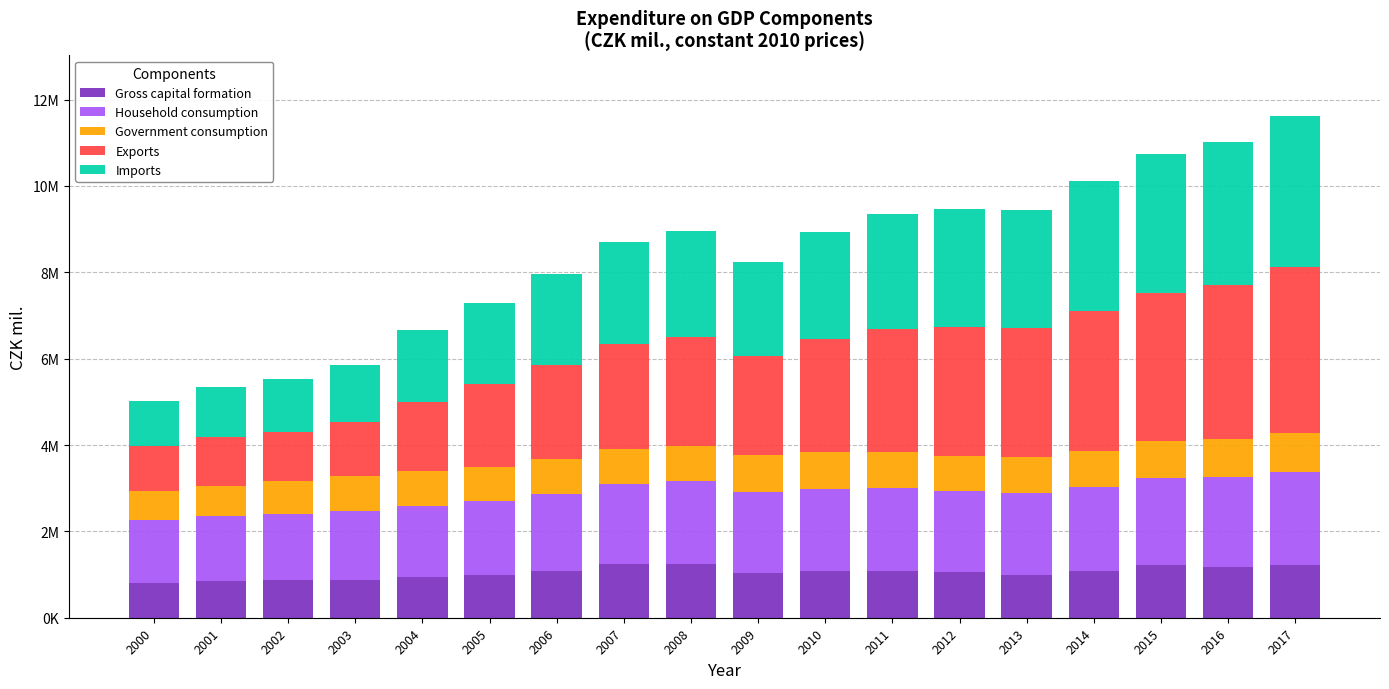

Does the chart contain stacked bars?

Yes